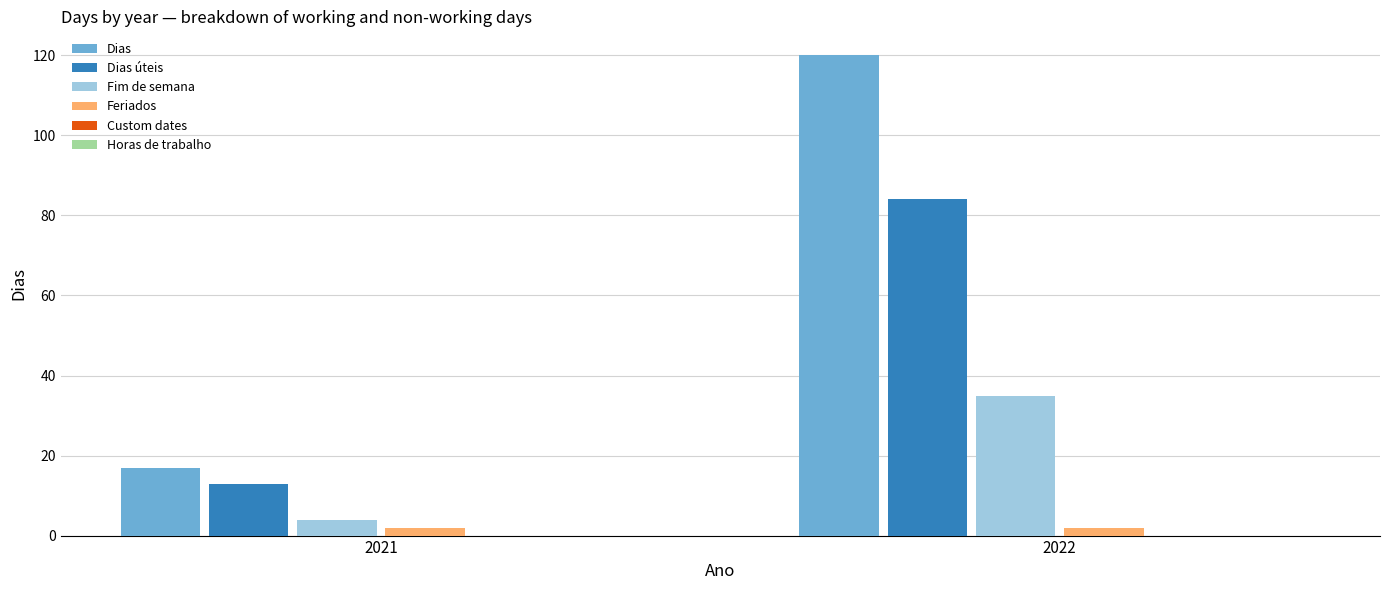

Reading left to right, list all the values displayed in this chart.

Dias: 2021=17	2022=120
Dias úteis: 2021=13	2022=84
Fim de semana: 2021=4	2022=35
Feriados: 2021=2	2022=2